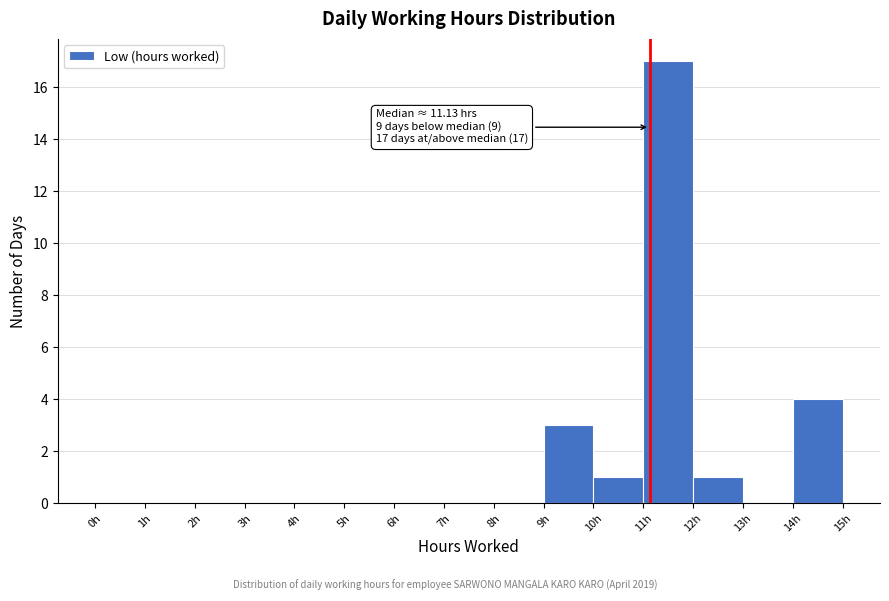

Which range on the x-axis has the tallest bar?

11 to 12